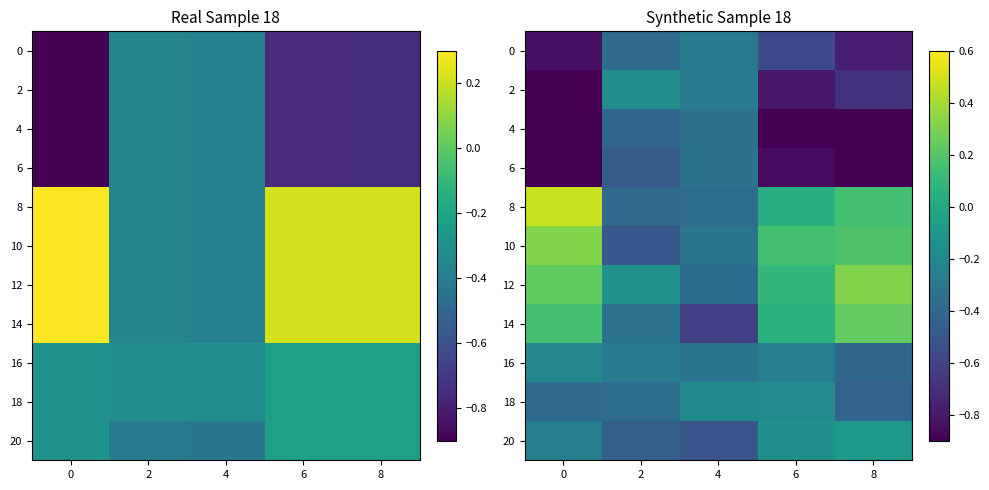

Which series has the widest spread of values?

8